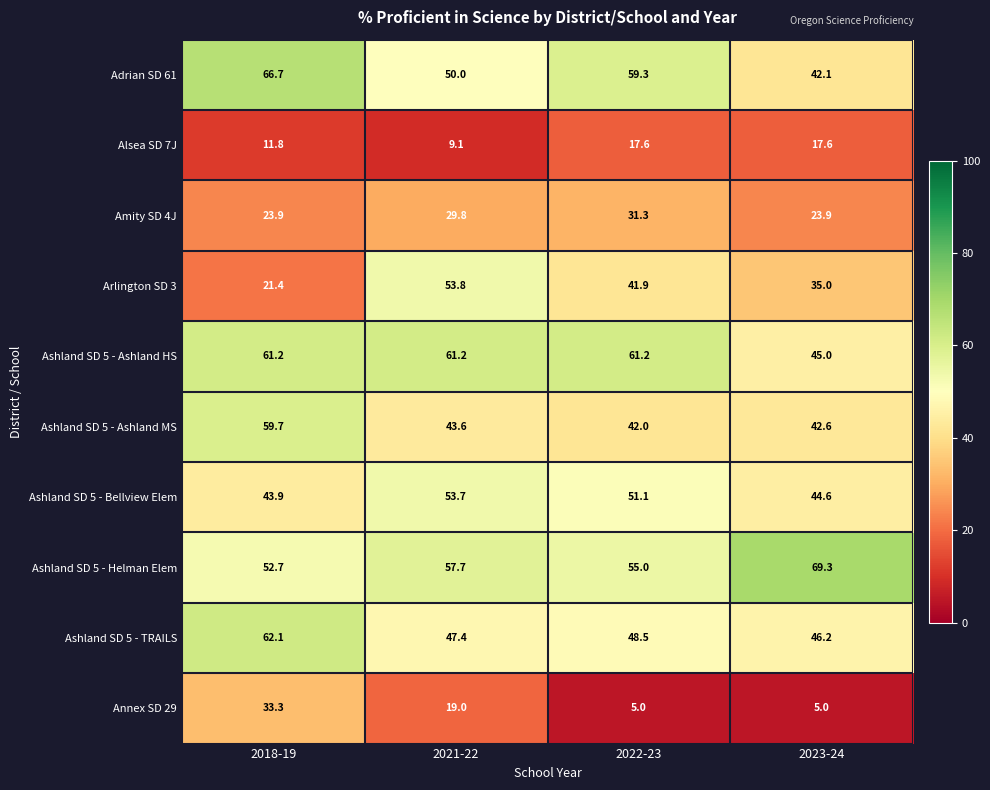

What is the total value across all series at 2018-19?

436.7